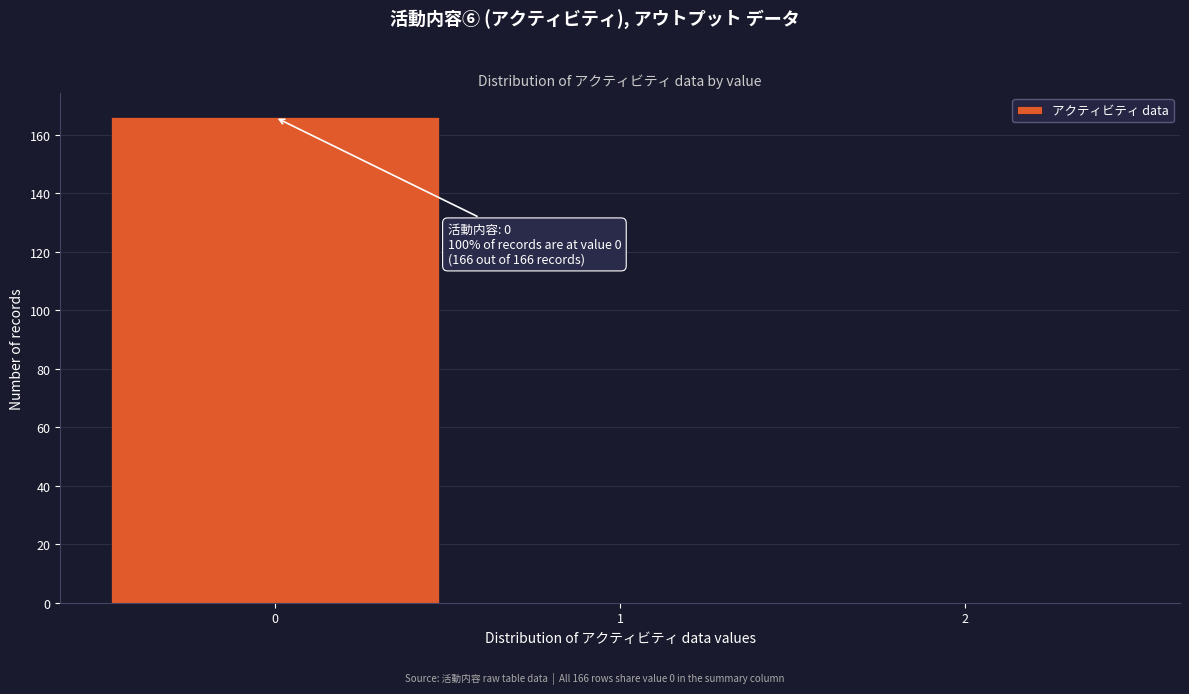

Over which range of the x-axis is the bar tallest?

-0.5 to 0.5